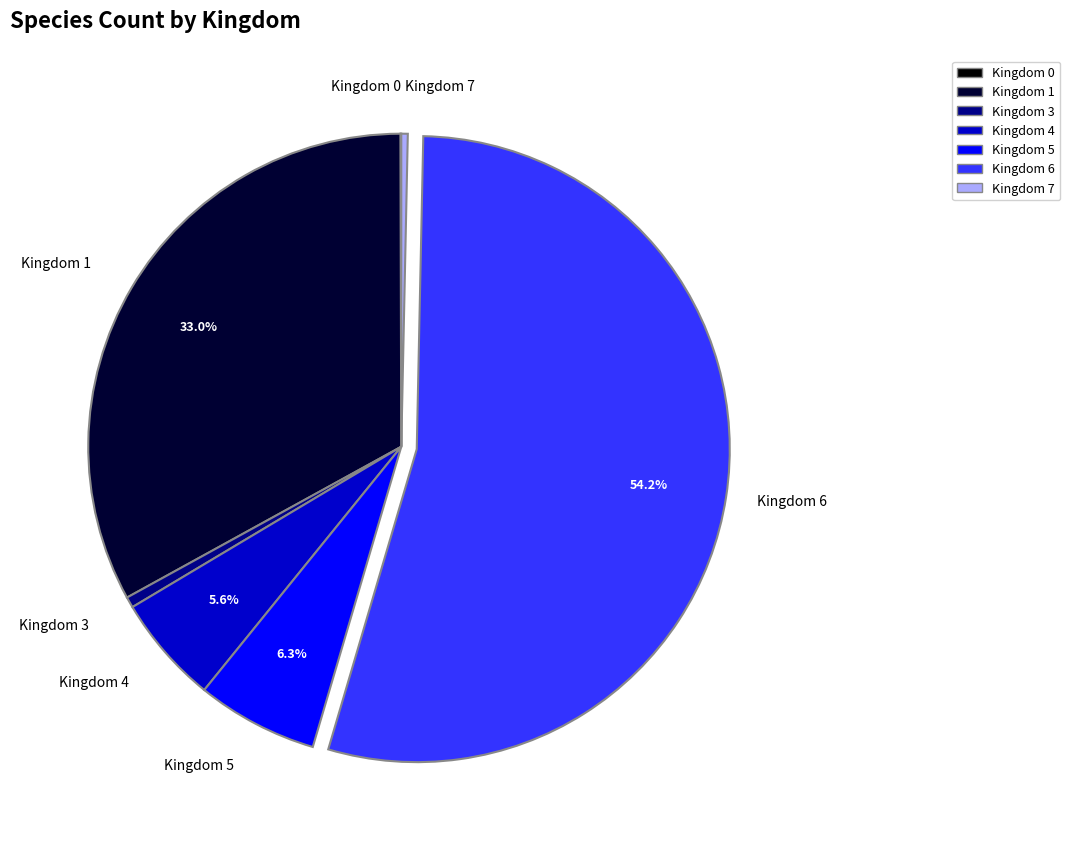

What percentage is NOT represented by Kingdom 4?

94.4%